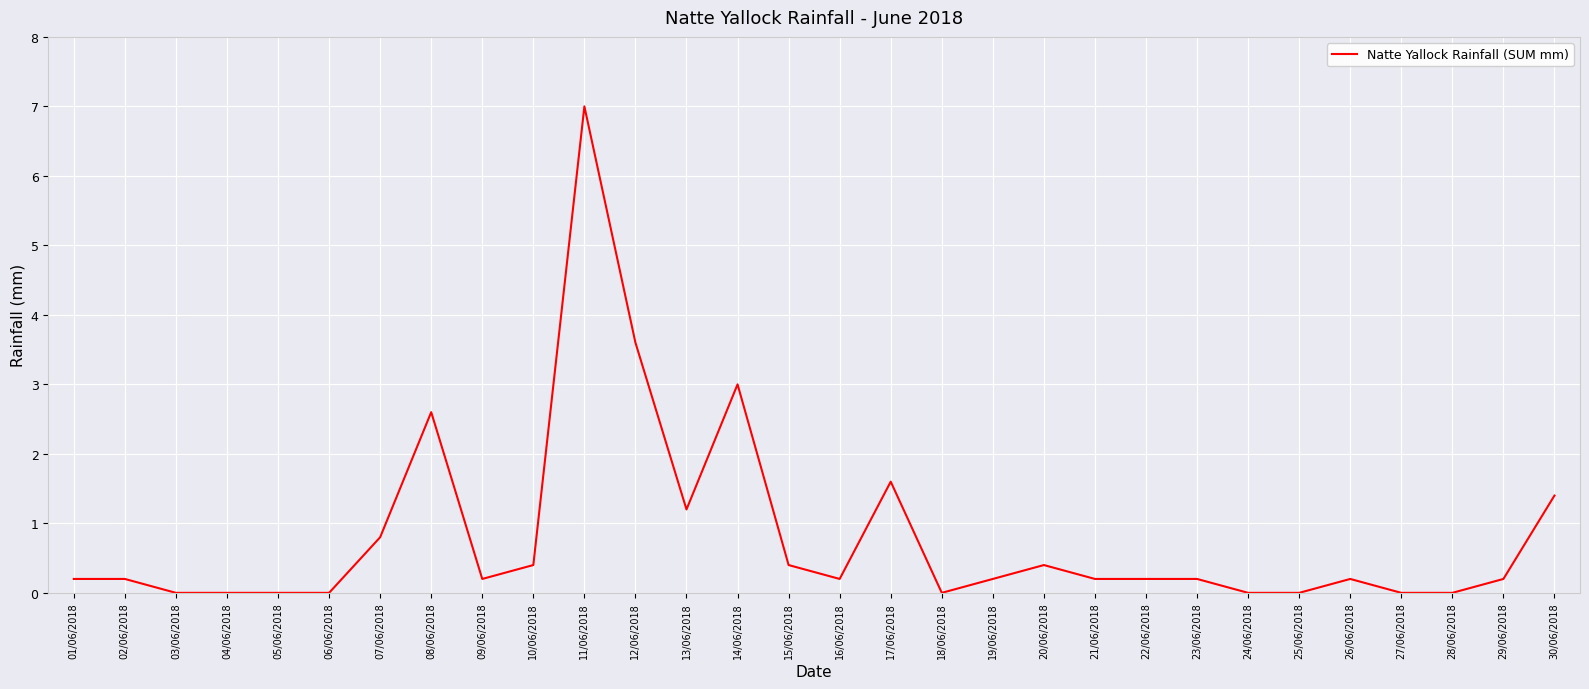

At which label is the value closest to 3?

14/06/2018